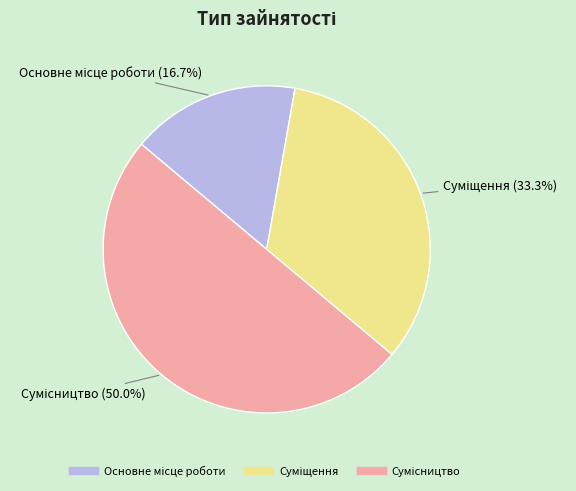

Which slice is the largest?

Сумісництво